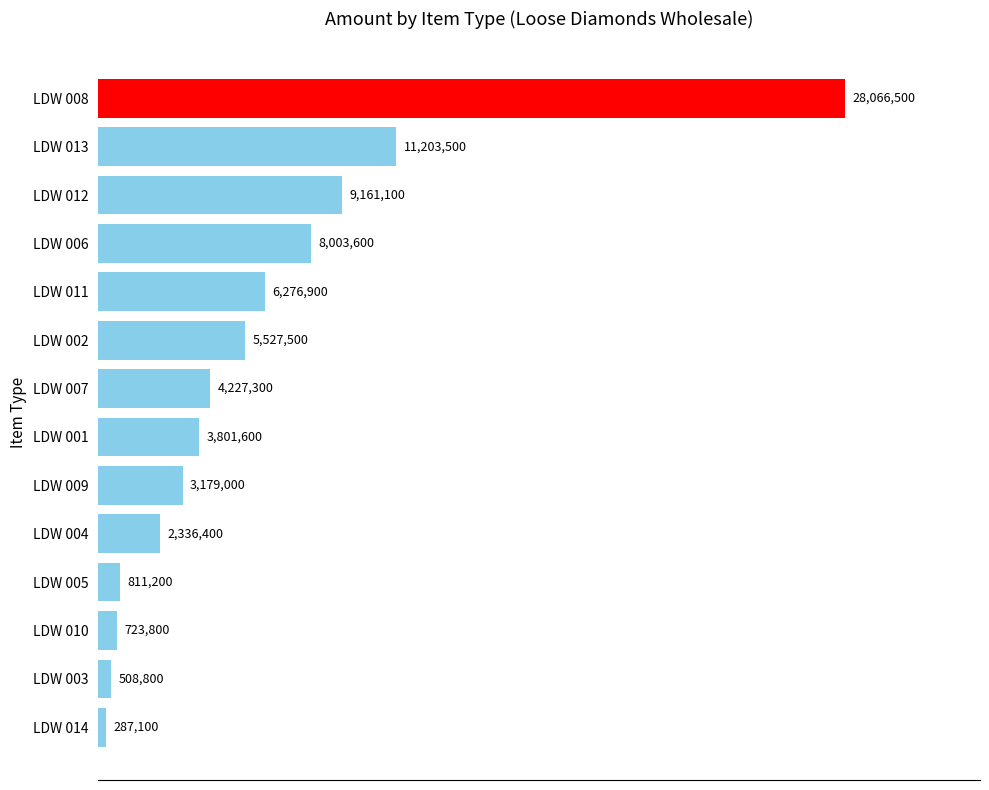

Does the chart contain any negative values?

No